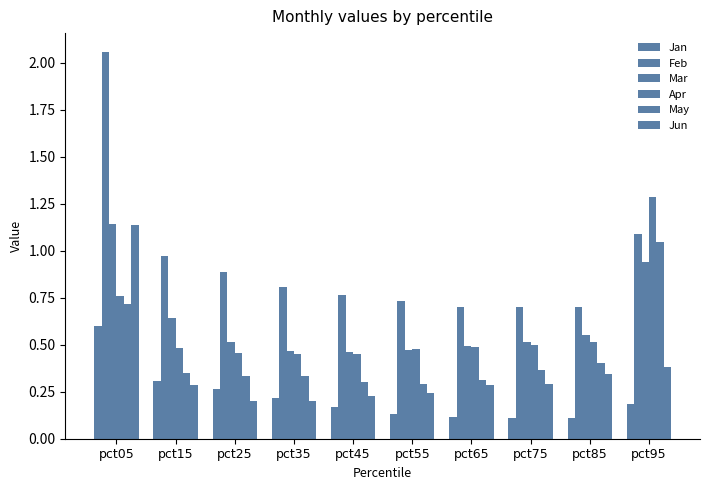

Is the value of Jun at pct45 greater than the value of May at pct05?

No